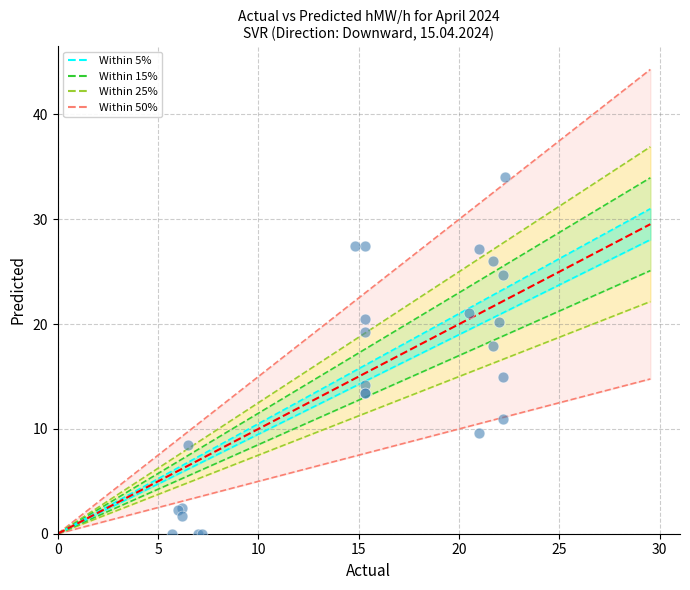

What Y value in the scatter plot is closest to 17?

17.9